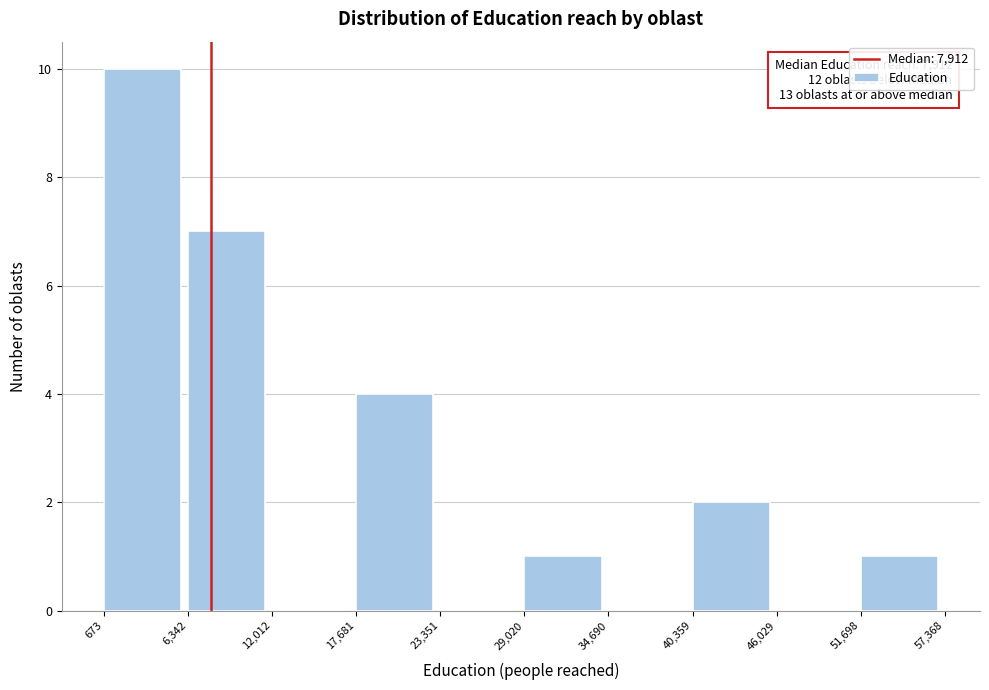

Which range on the x-axis has the tallest bar?

673 to 6,342